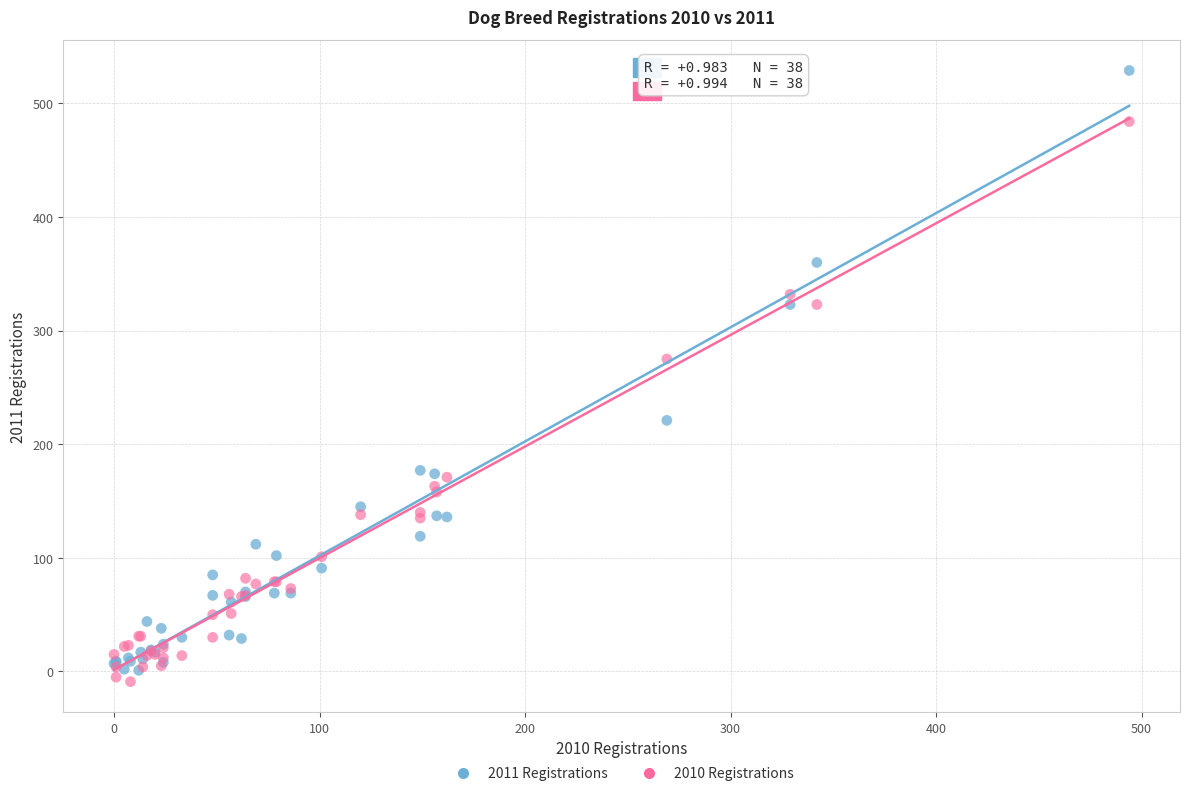

In the 2010 Registrations series, what Y value is closest to 237?

275